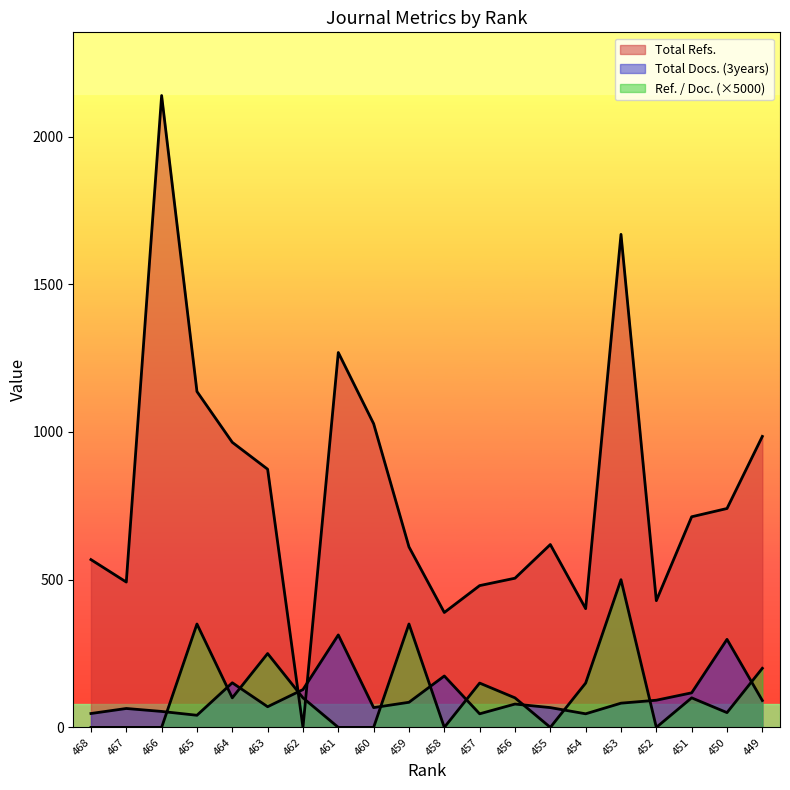

What is the total value across all series at 455?

686.0